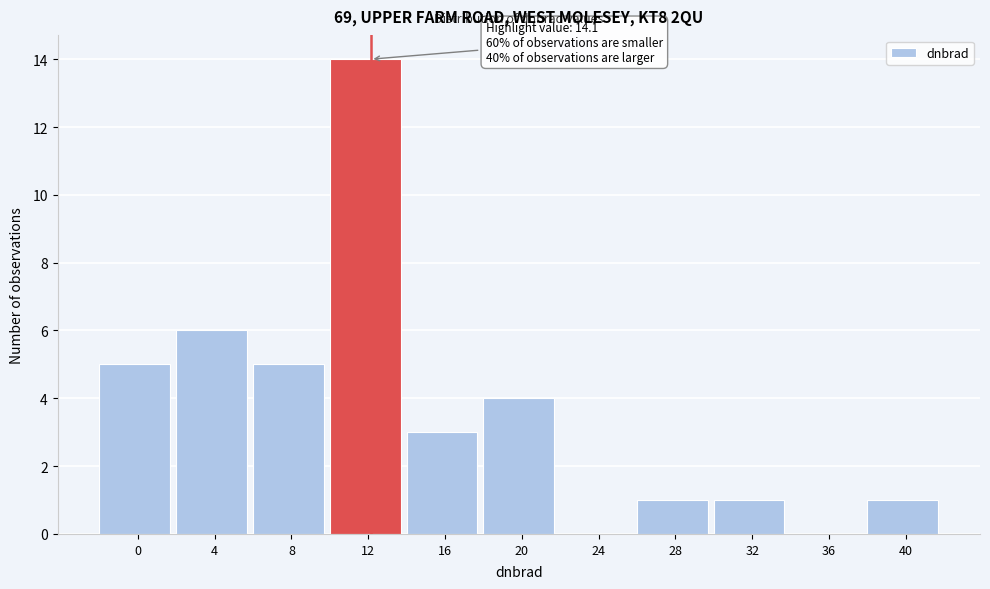

Reading left to right, what are all the values shown in this chart?

0=5	4=6	8=5	12=14	16=3	20=4	24=0	28=1	32=1	36=0	40=1